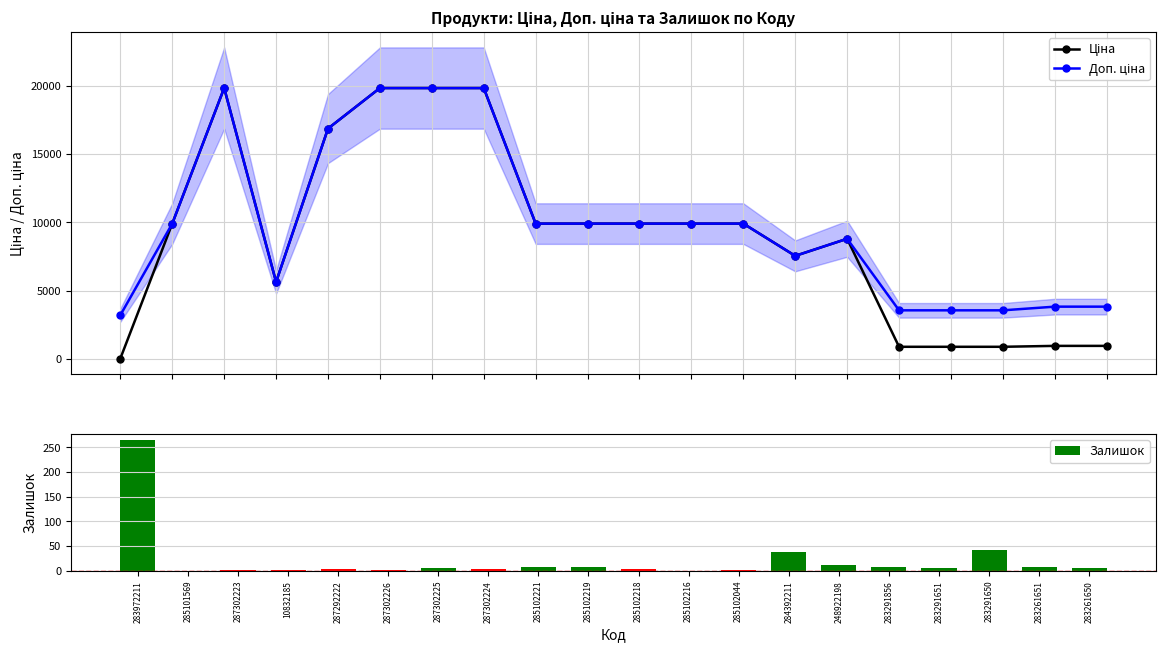

Does the chart contain any negative values?

No